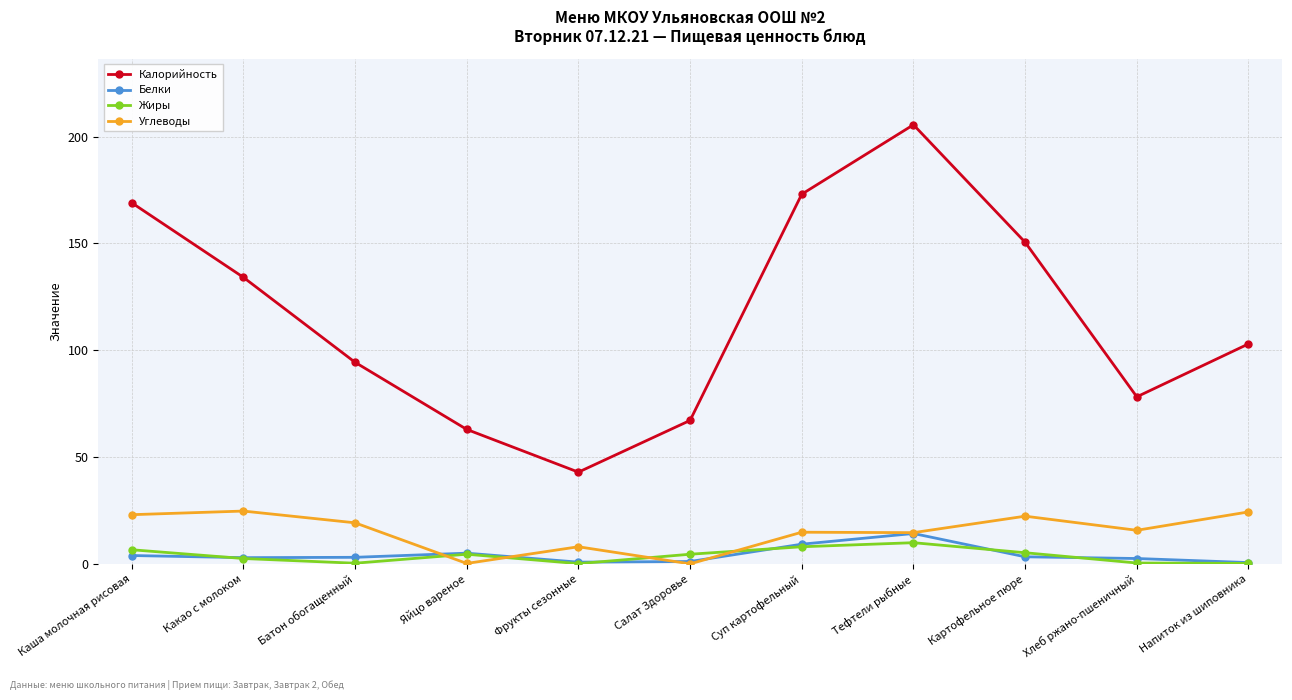

Is it true that Белки equals 5.1 at Яйцо вареное?

True